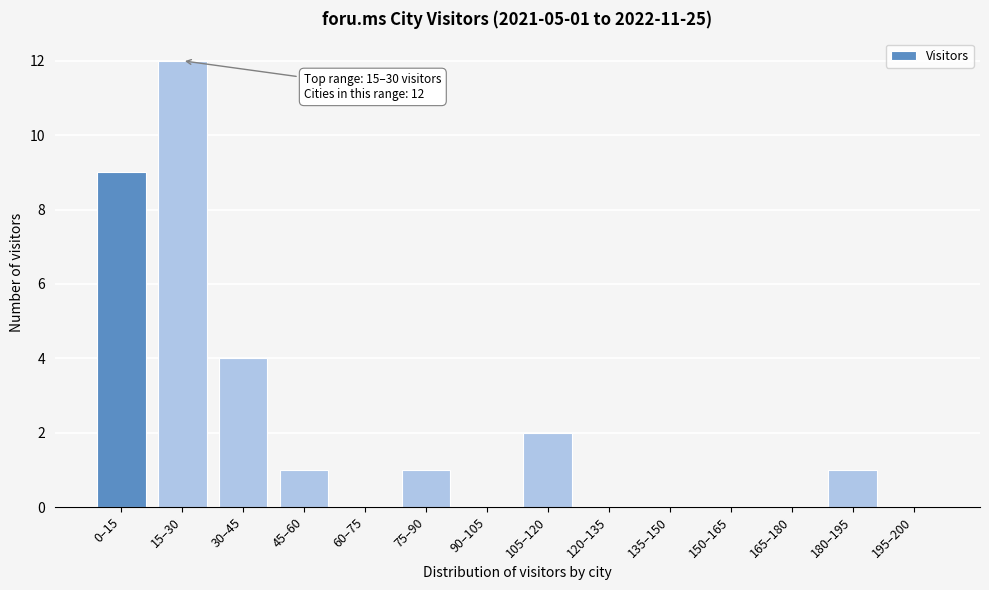

Reading right to left, extract all data points from this chart.

195–200=0	180–195=1	165–180=0	150–165=0	135–150=0	120–135=0	105–120=2	90–105=0	75–90=1	60–75=0	45–60=1	30–45=4	15–30=12	0–15=9